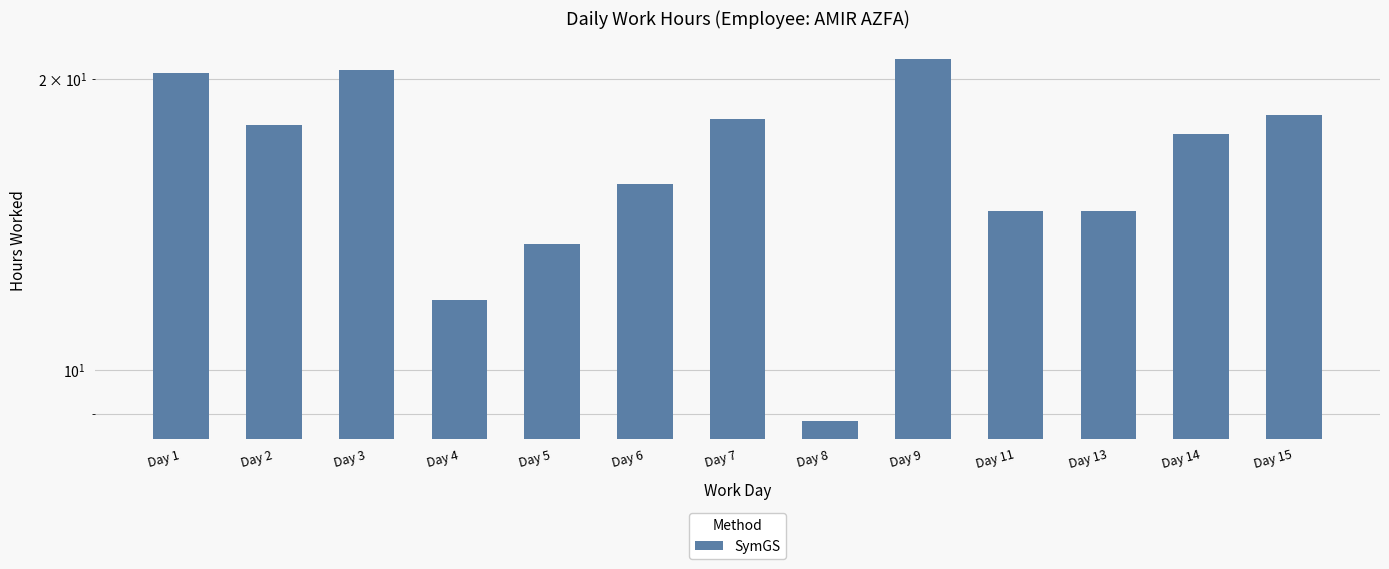

Approximately how many times larger is the value at Day 7 compared to Day 15?

1.0